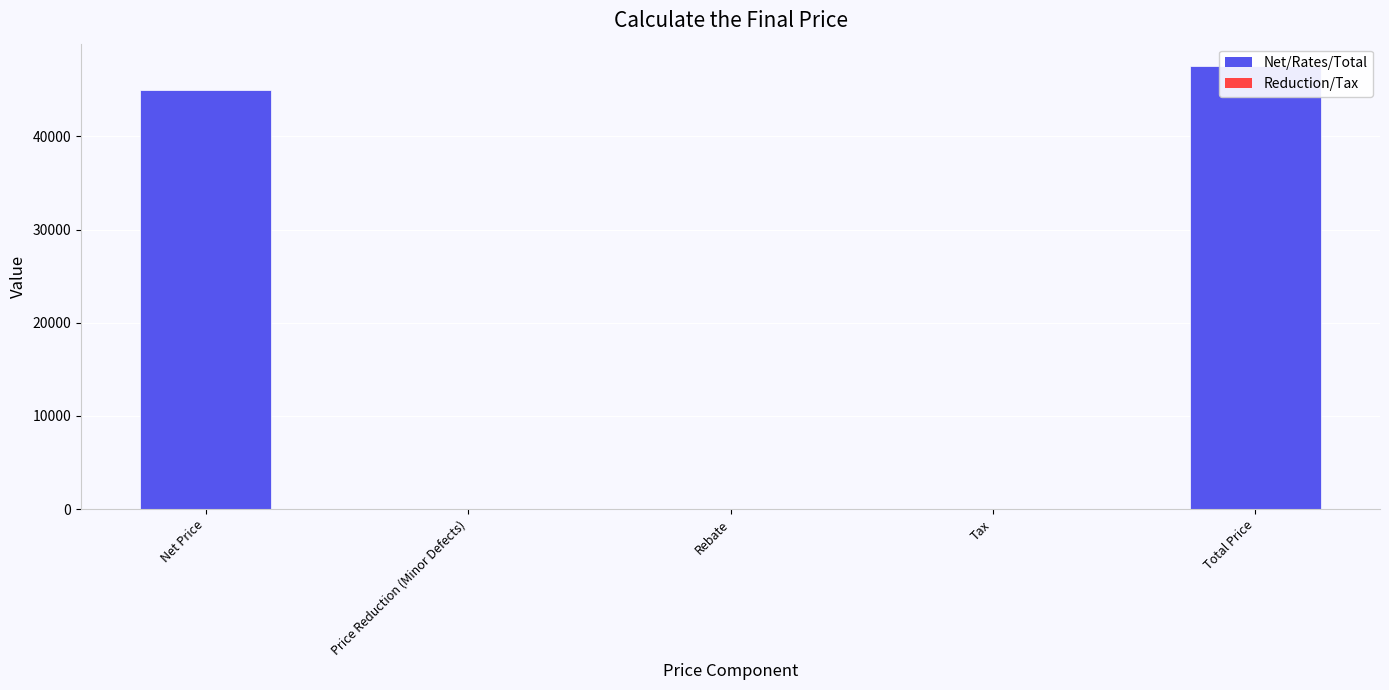

Rank the categories by value from lowest to highest.

Price Reduction (Minor Defects), Rebate, Tax, Net Price, Total Price